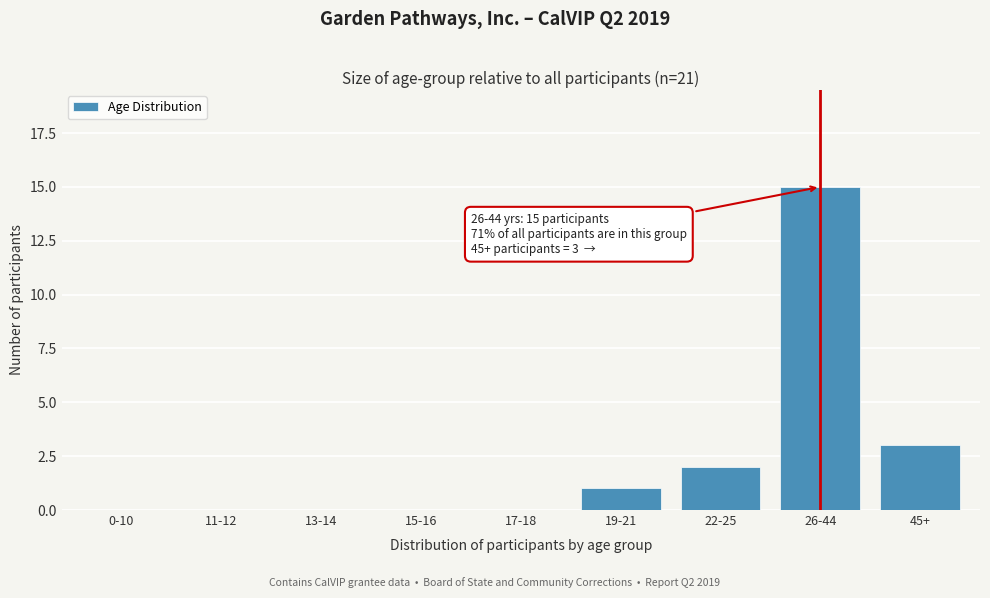

Reading left to right, list all the values displayed in this chart.

0-10=0	11-12=0	13-14=0	15-16=0	17-18=0	19-21=1	22-25=2	26-44=15	45+=3